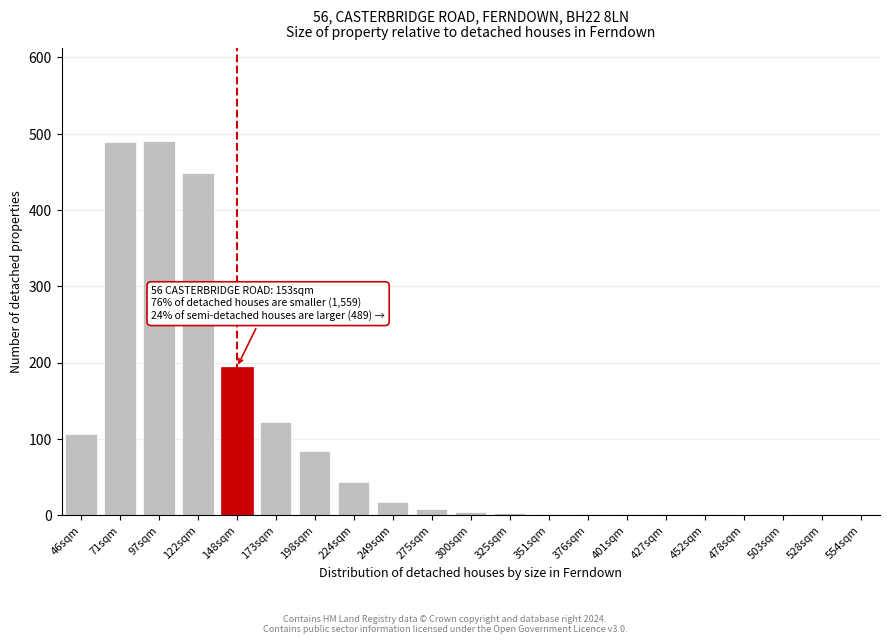

What is the change in value from 71sqm to 224sqm?

-445